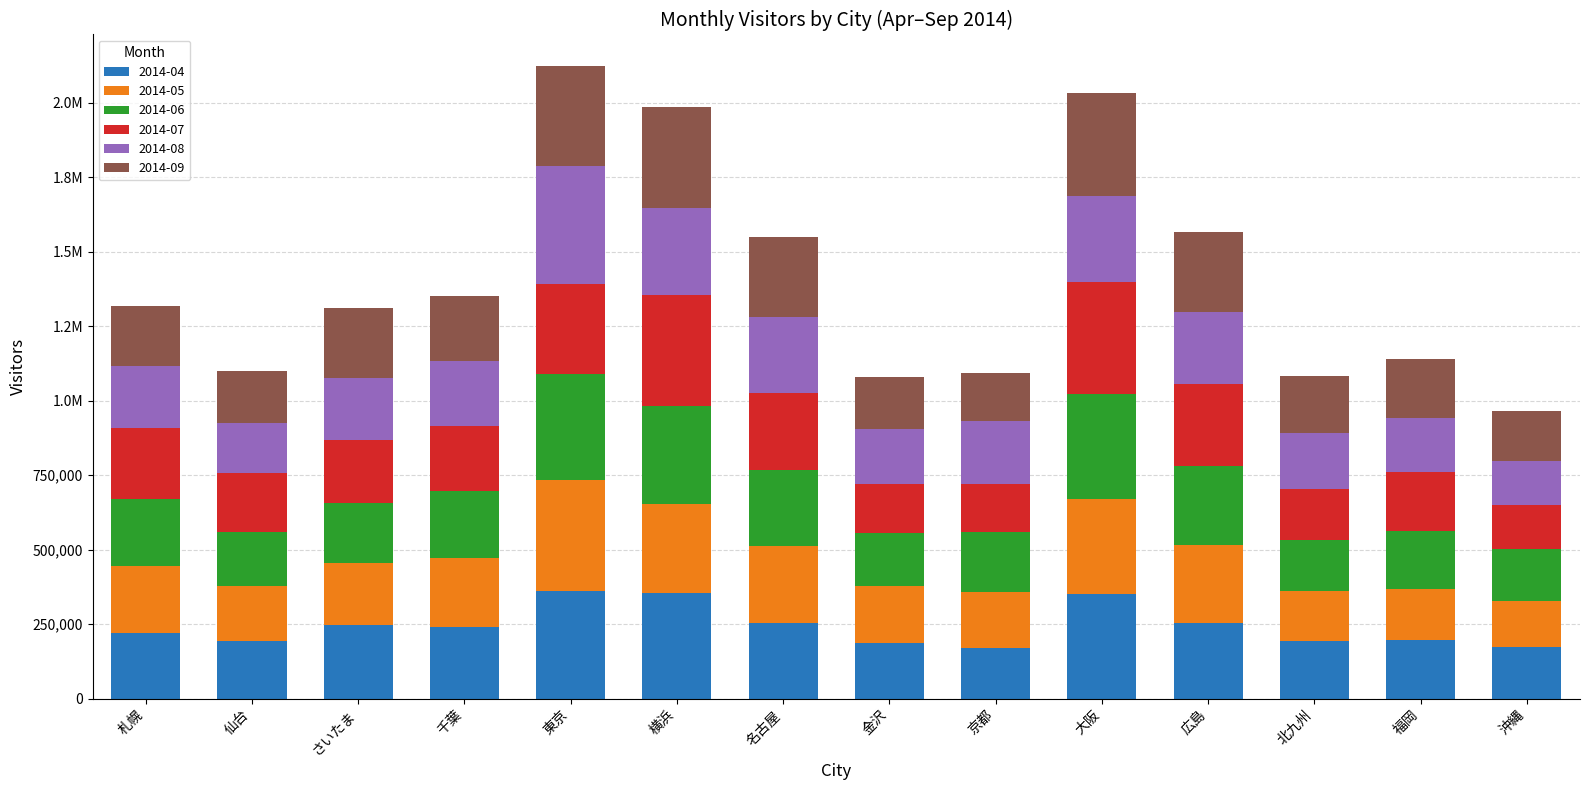

Which series has the largest total across all categories?

2014-04